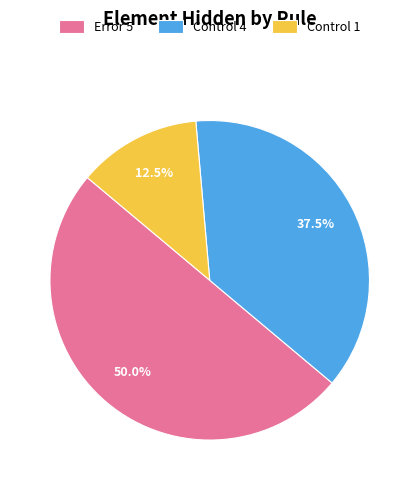

What is the ratio of the value at Control 4 to the value at Control 1?

3.0